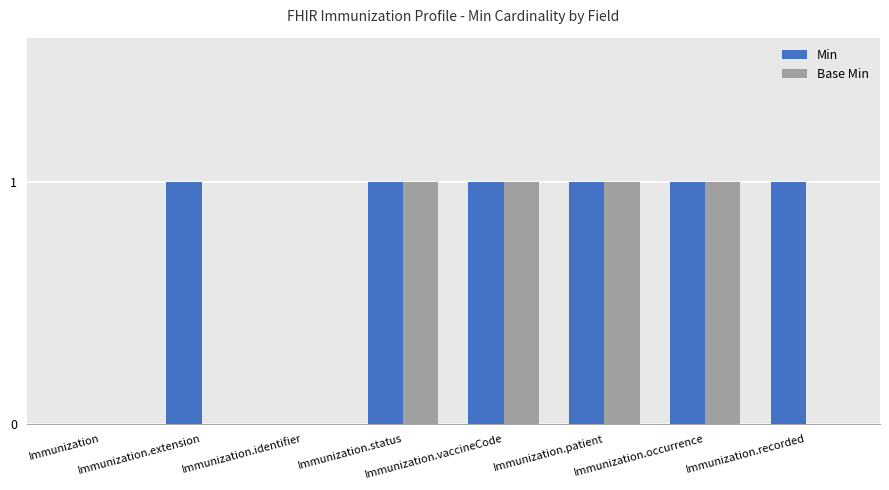

Is the value of Base Min at Immunization greater than the value of Min at Immunization.extension?

No